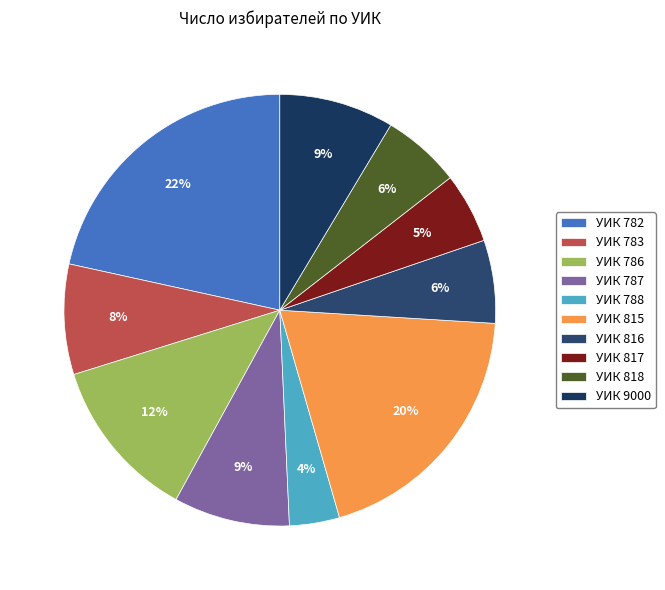

How many slices are in this pie chart?

10